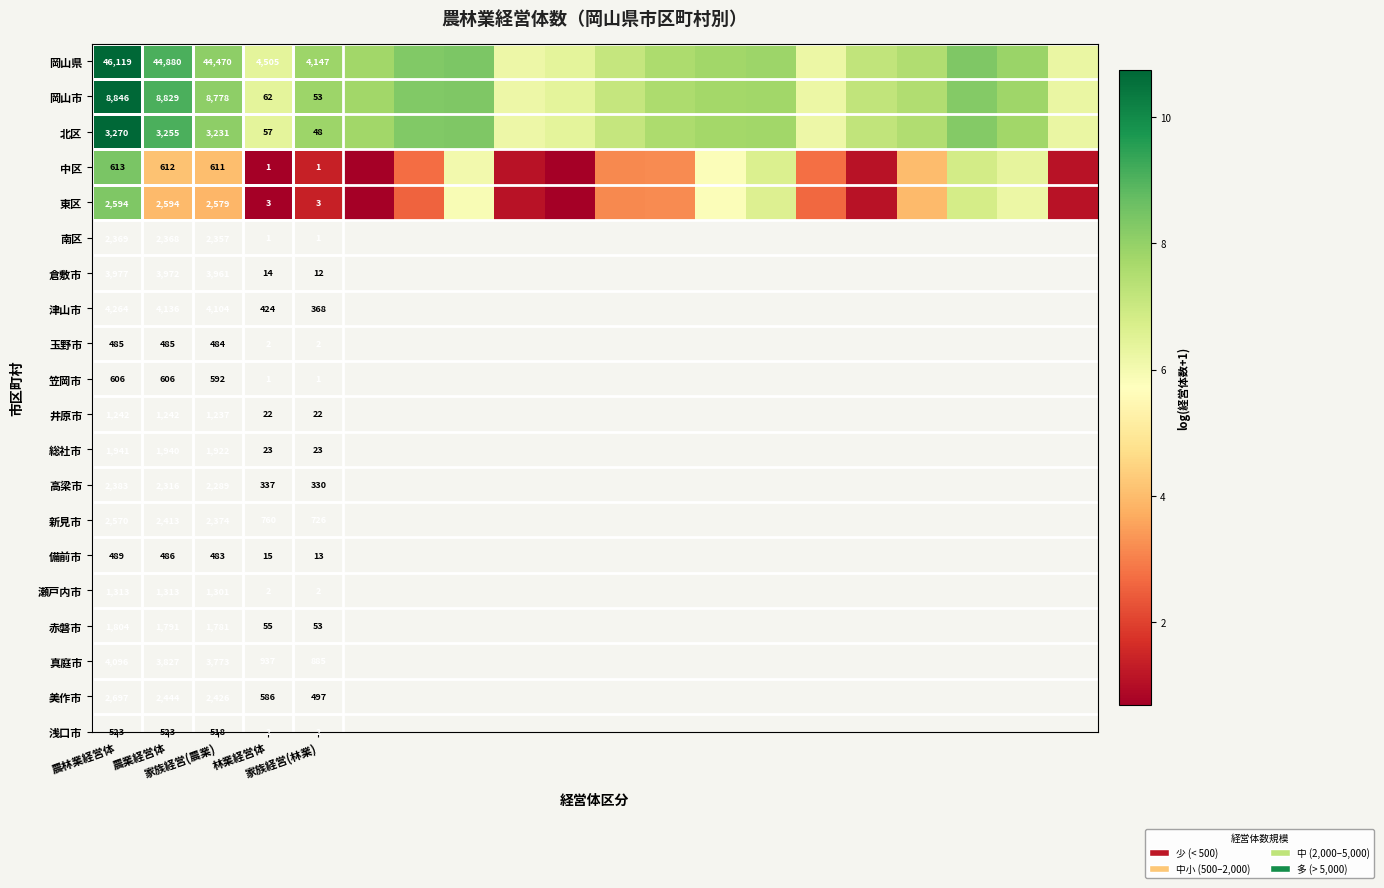

Which series has the largest total across all categories?

岡山県